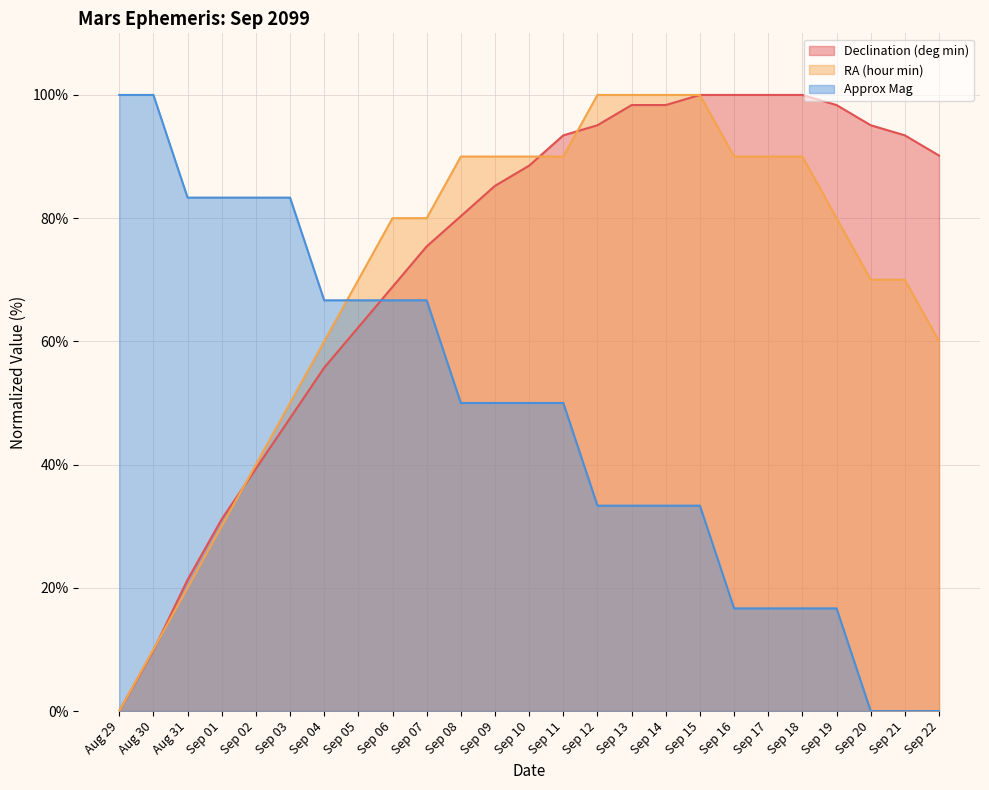

What is the value of the Declination (deg min) point at the 16th from the left?

98.4